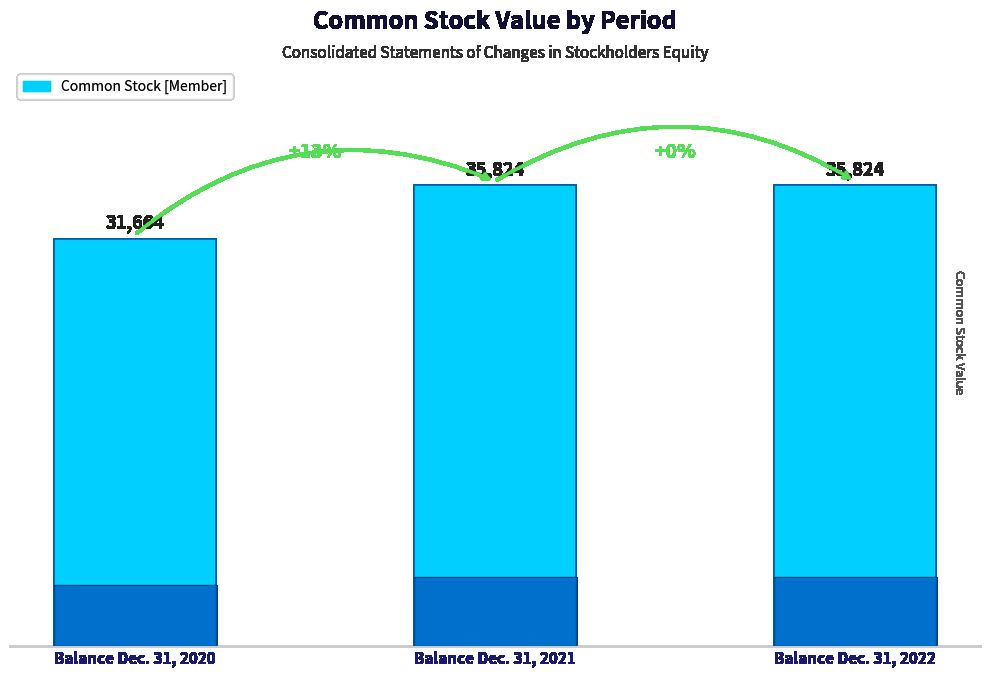

Rank the categories by value from lowest to highest.

Balance Dec. 31, 2020, Balance Dec. 31, 2021, Balance Dec. 31, 2022